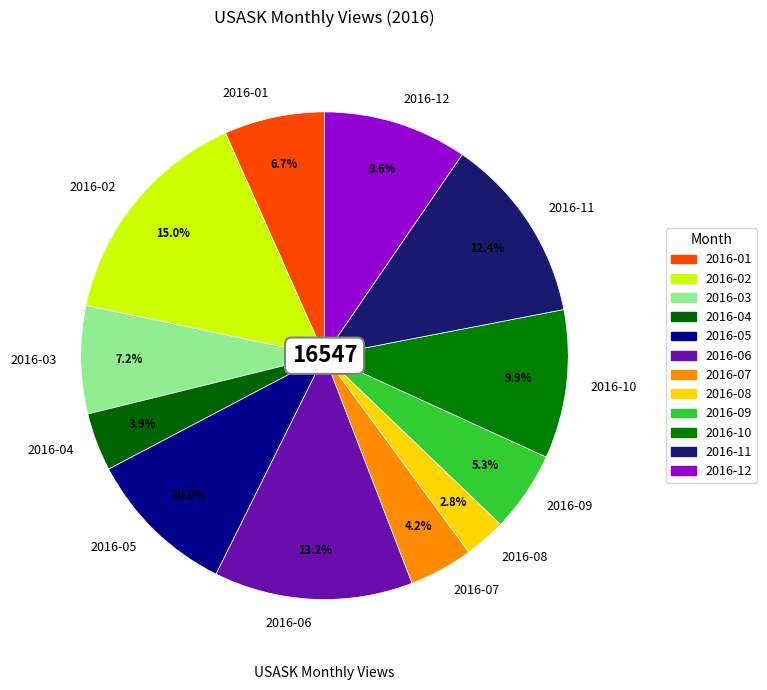

Is 2016-03 the majority of the pie?

No